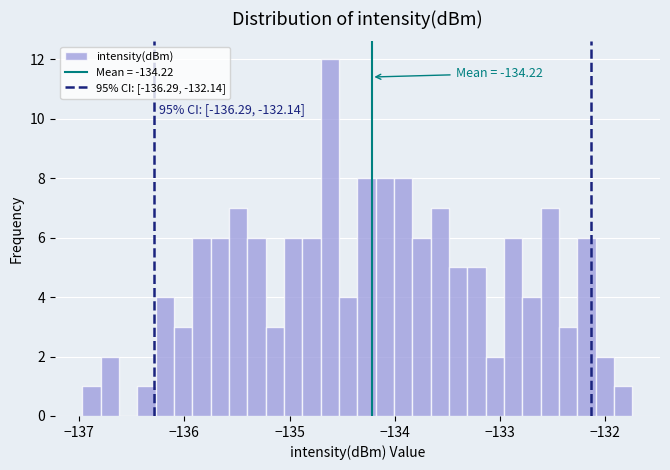

Read against the x-axis, roughly where is the centre of the tallest bar?

-134.6